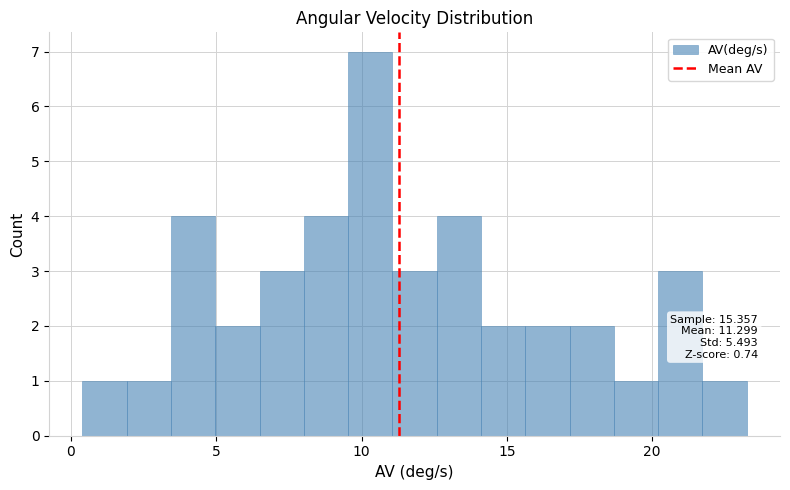

Read against the x-axis, roughly where is the centre of the tallest bar?

10.5